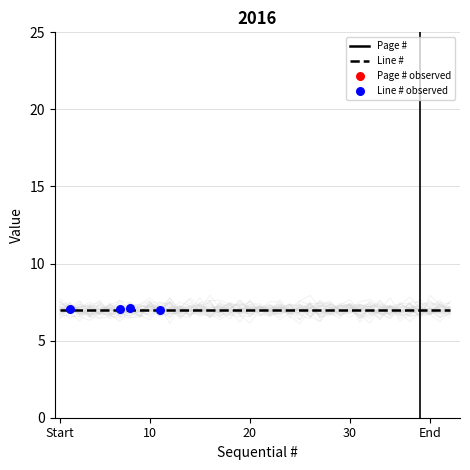

Which series contains the highest Y value?

Page #